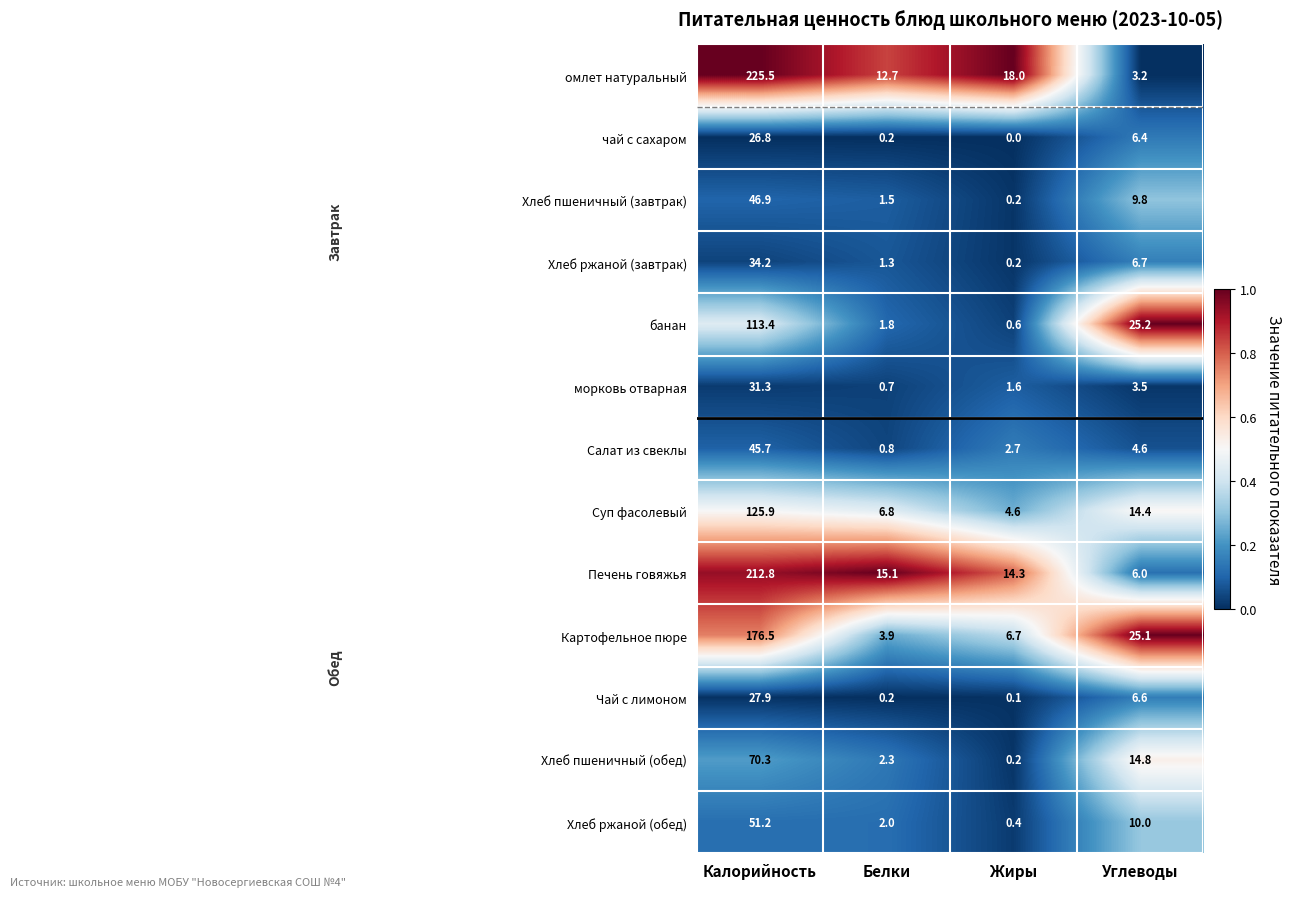

What is the difference between the Печень говяжья values at Жиры and Углеводы?

8.3